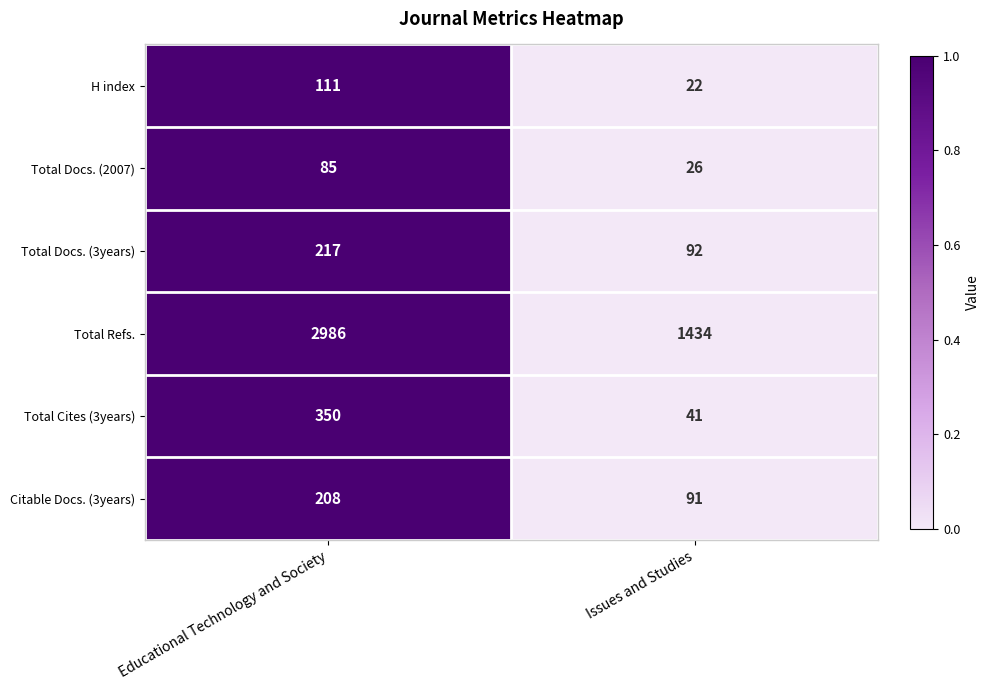

Reading right to left, extract all data points from this chart.

H index: Issues and Studies=22	Educational Technology and Society=111
Total Docs. (2007): Issues and Studies=26	Educational Technology and Society=85
Total Docs. (3years): Issues and Studies=92	Educational Technology and Society=217
Total Refs.: Issues and Studies=1434	Educational Technology and Society=2986
Total Cites (3years): Issues and Studies=41	Educational Technology and Society=350
Citable Docs. (3years): Issues and Studies=91	Educational Technology and Society=208